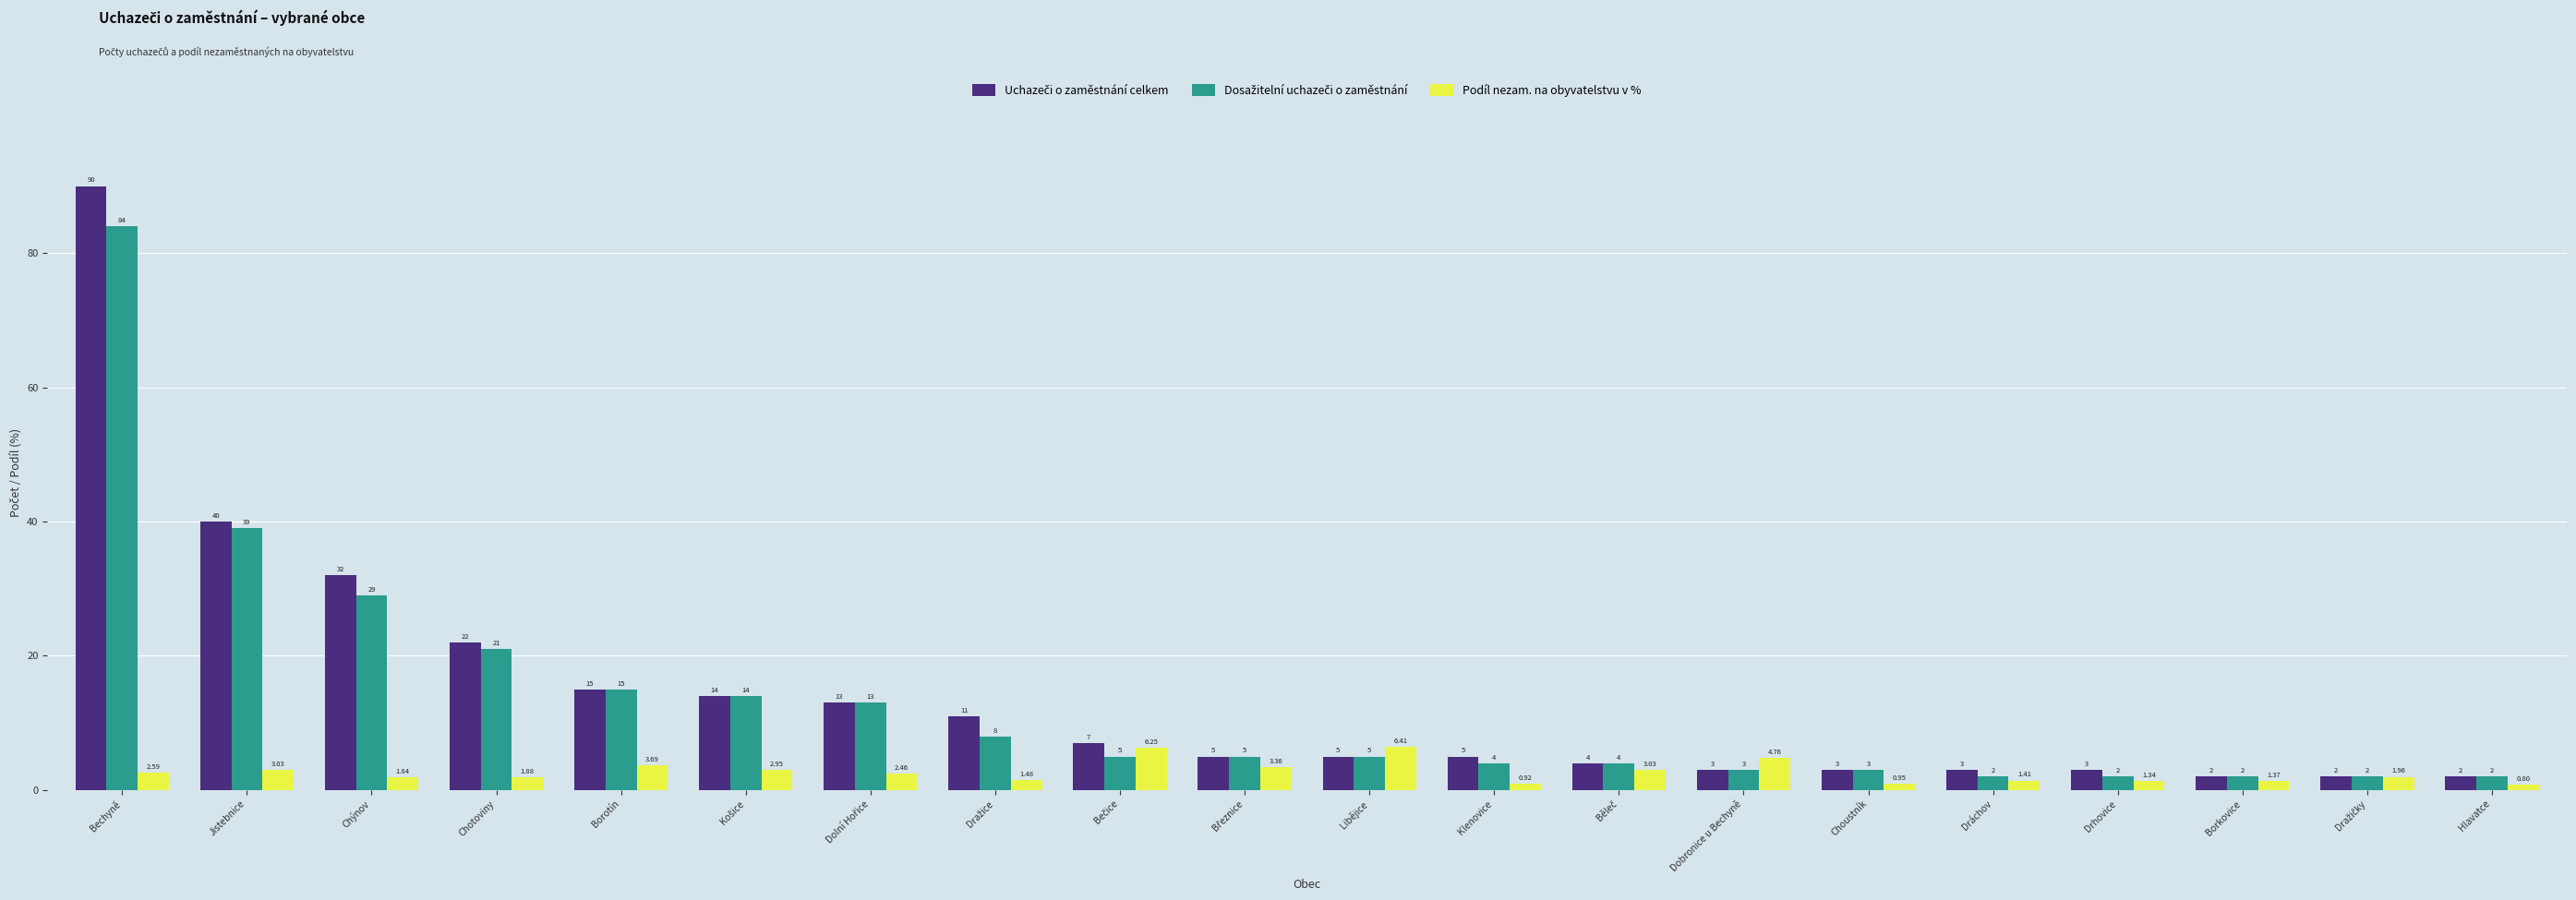

Are the bars grouped side by side (vs. stacked)?

Yes